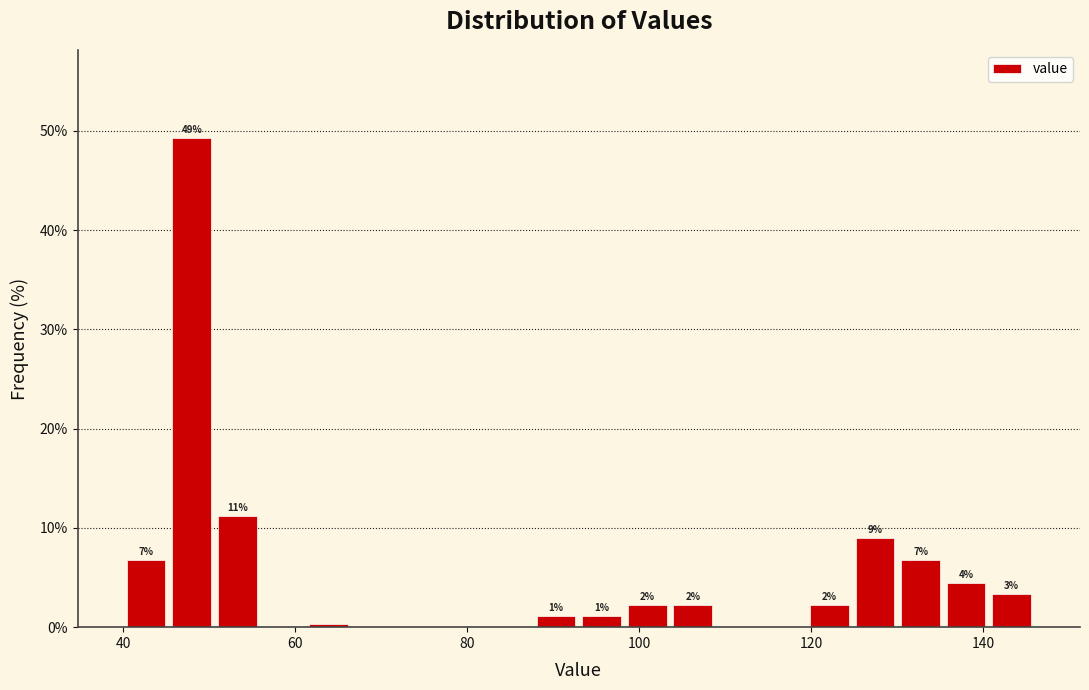

Around what value on the x-axis is the tallest bar? Give the approximate position of its centre, as read against the axis.

48